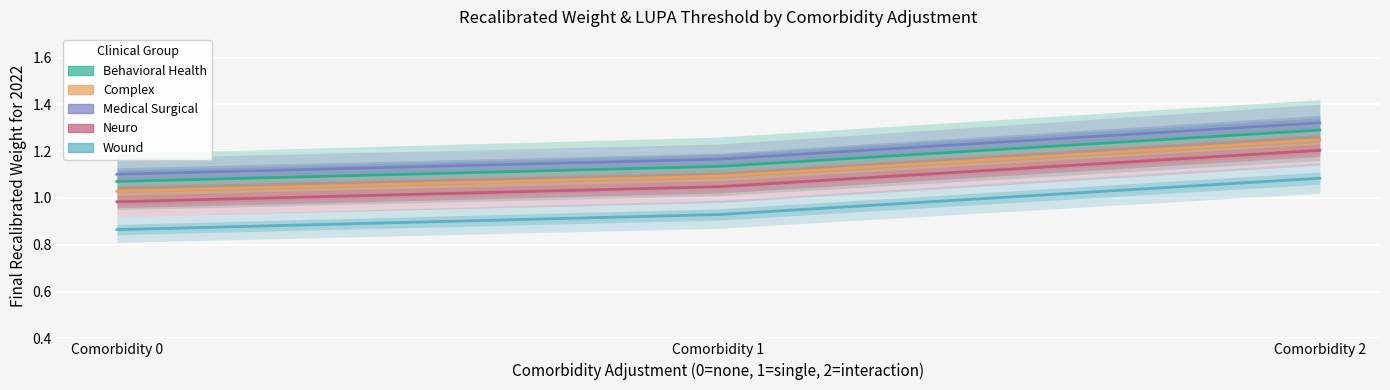

What are all the series names shown in the legend?

Behavioral Health, Complex, Medical Surgical, Neuro, Wound